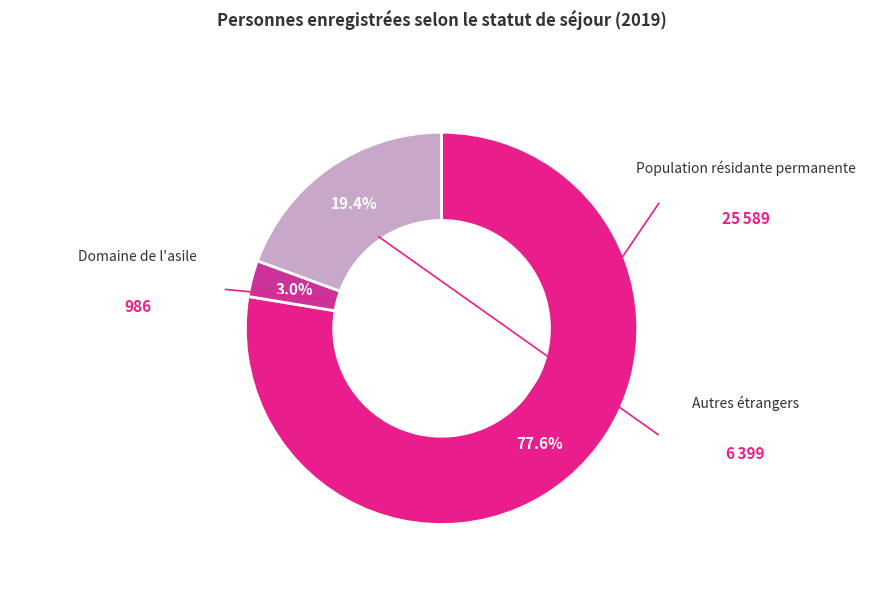

What percentage is NOT represented by Population résidante permanente?

22.4%